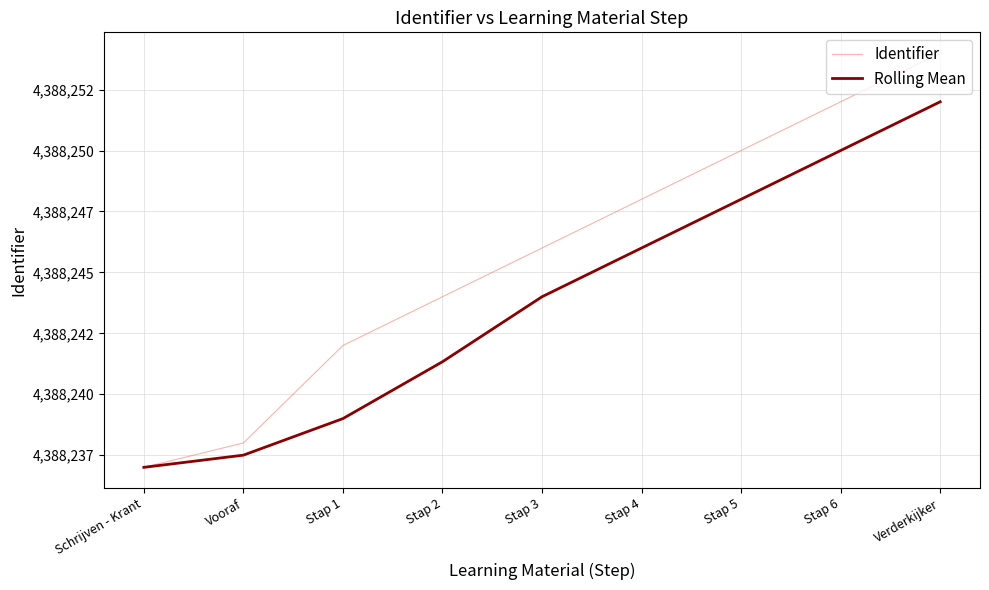

What is the difference between the maximum and second lowest values in the Identifier series?

16.0